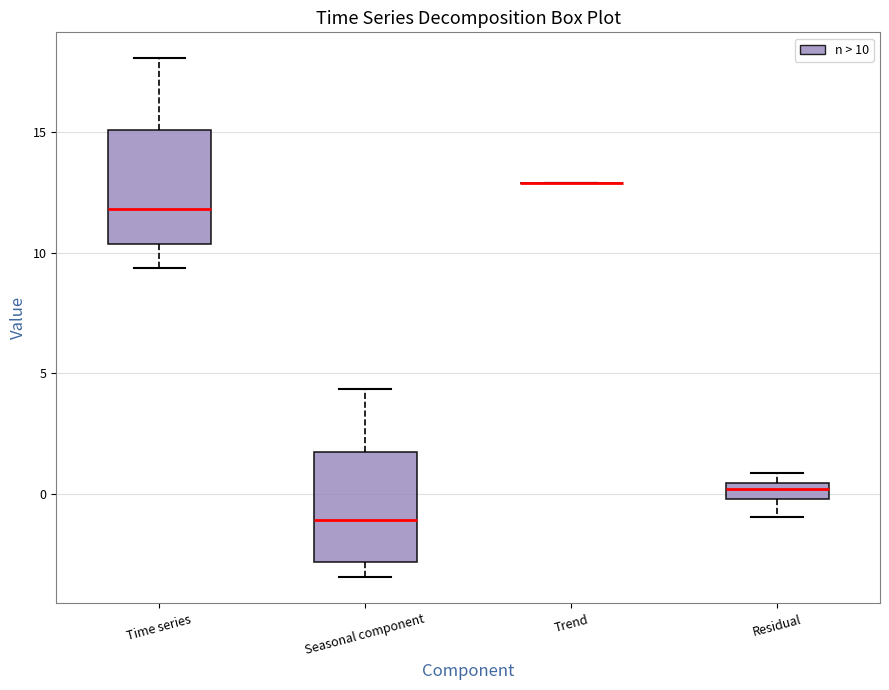

Where does the upper whisker of the box for Seasonal component end on the y-axis? The values are not printed on the chart, so give them approximately, as read against the axis.

4.5